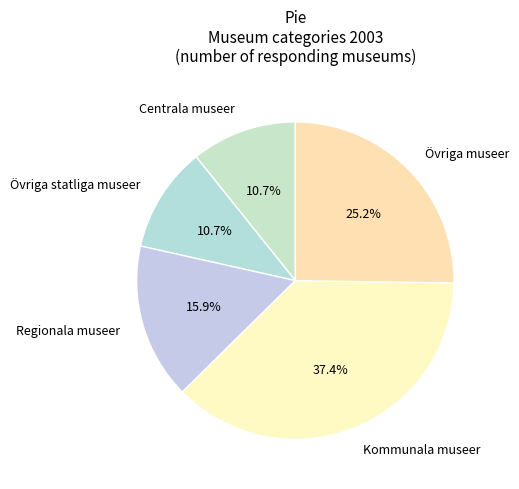

To the nearest percent, what is the average slice percentage?

20%